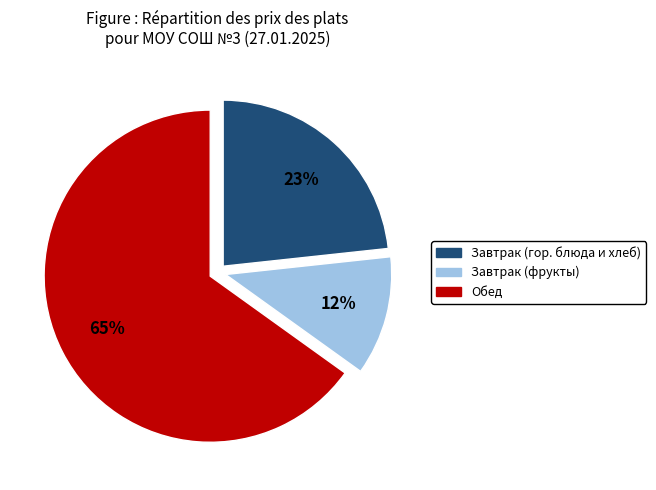

The Завтрак (фрукты) slice represents 12% of the pie. True or false?

True